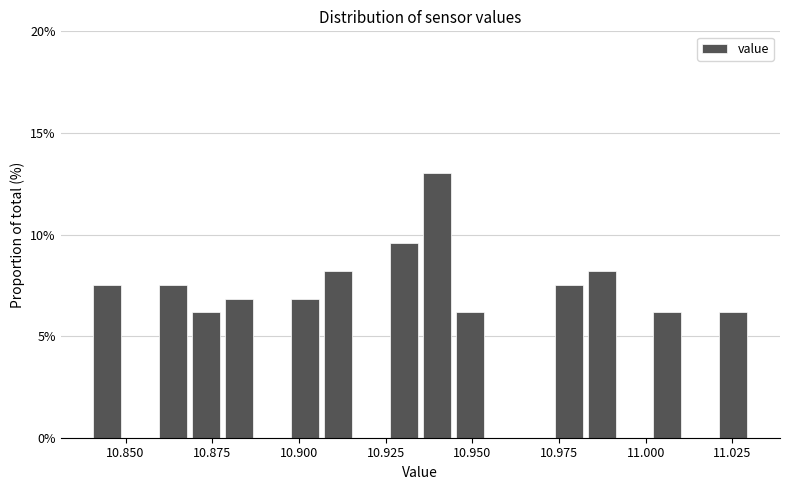

Around what value on the x-axis is the tallest bar? Give the approximate position of its centre, as read against the axis.

10.940